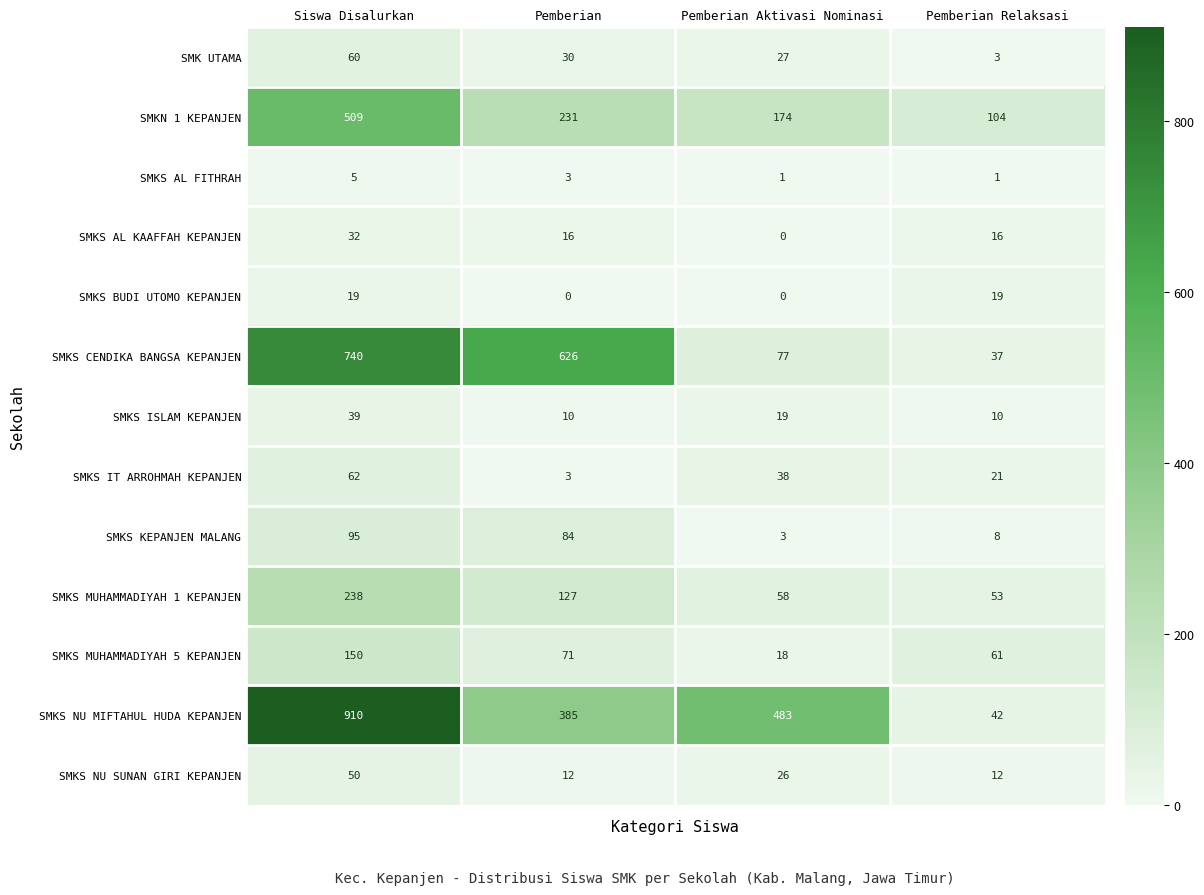

Which category has the highest value across all series?

Siswa Disalurkan